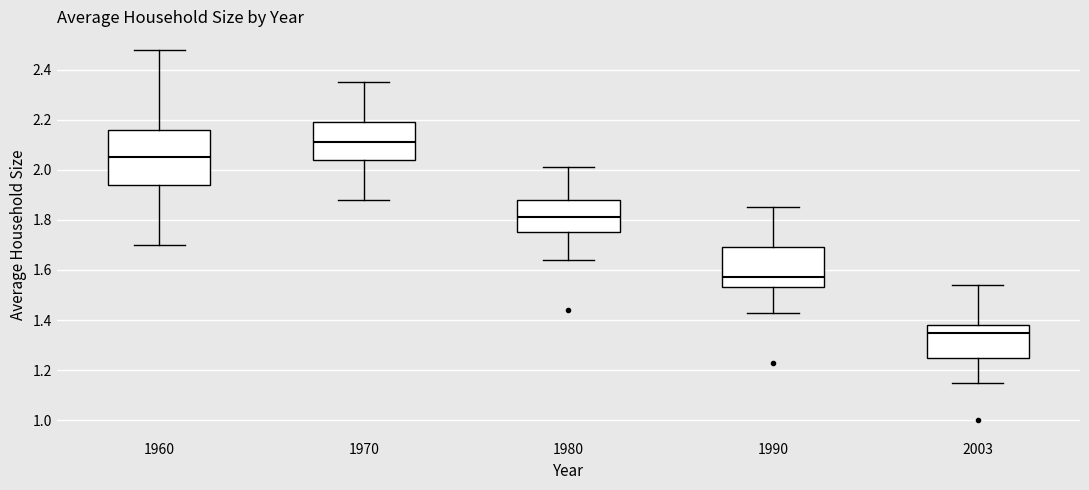

Reading left to right, read every box against the y-axis: the position of its median line, the range the box covers, and the ends of its whiskers. The values are not printed on the chart, so give them approximately, as read against the axis.

1960: median 2.06, box 1.94 to 2.16, whiskers 1.70 to 2.48
1970: median 2.12, box 2.04 to 2.20, whiskers 1.88 to 2.36
1980: median 1.82, box 1.76 to 1.88, whiskers 1.64 to 2.02
1990: median 1.58, box 1.54 to 1.70, whiskers 1.44 to 1.86
2003: median 1.36, box 1.26 to 1.38, whiskers 1.16 to 1.54